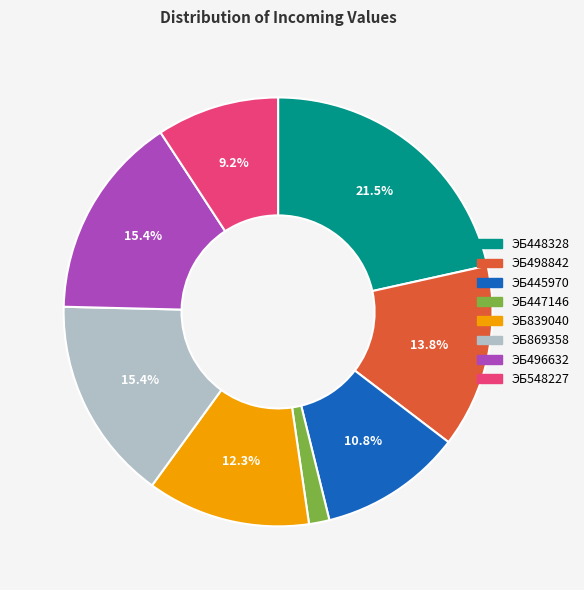

Does ЭБ447146 represent more than half of the total?

No